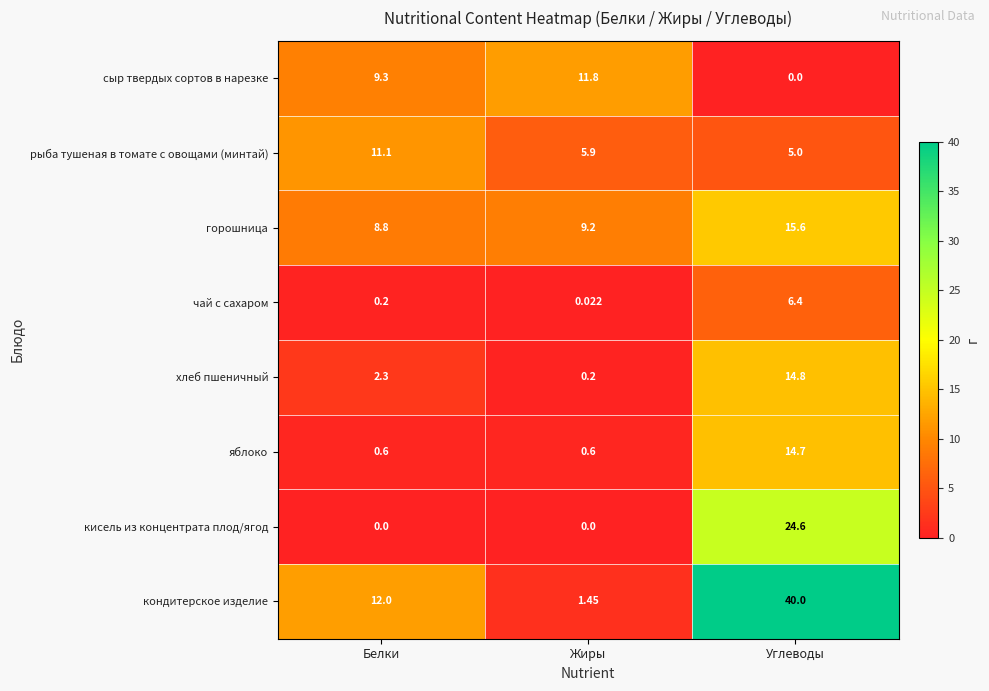

At which label does яблоко reach its peak?

Углеводы